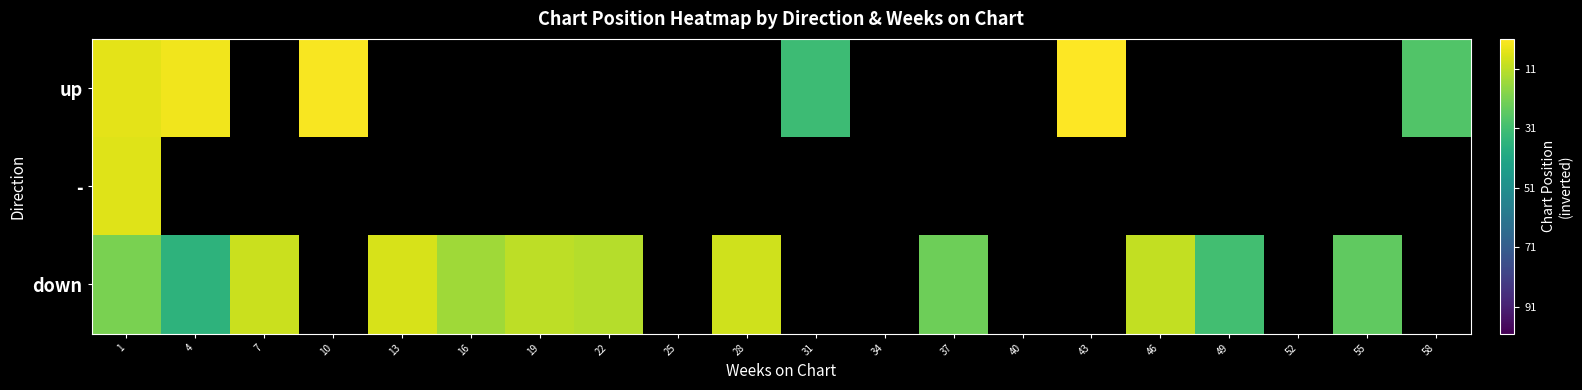

Count the number of data series in this chart.

3